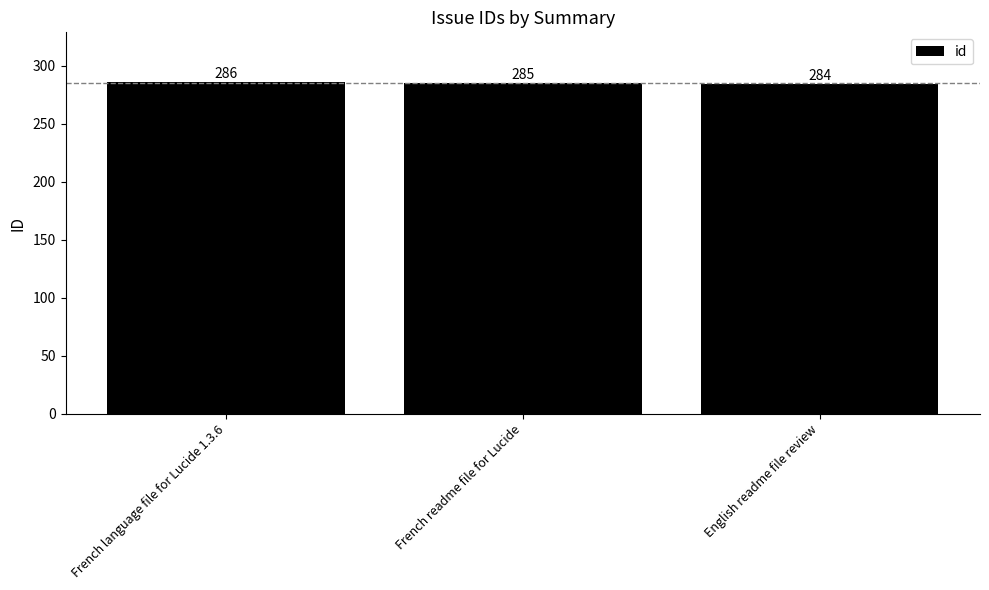

What is the average value?

285